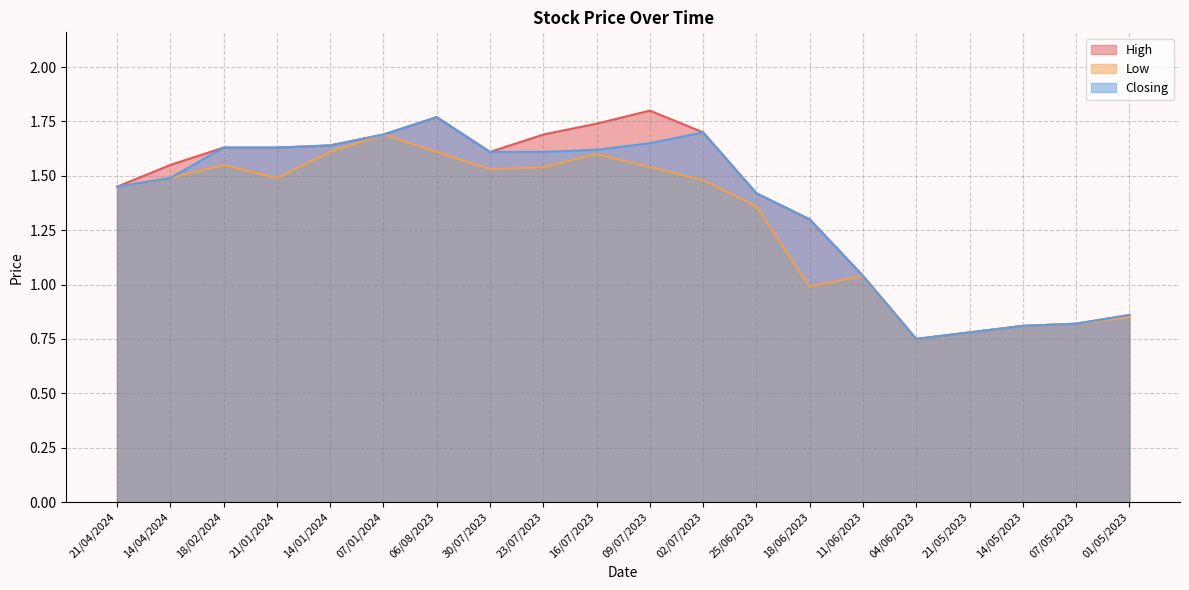

How many lines are shown in the chart?

3